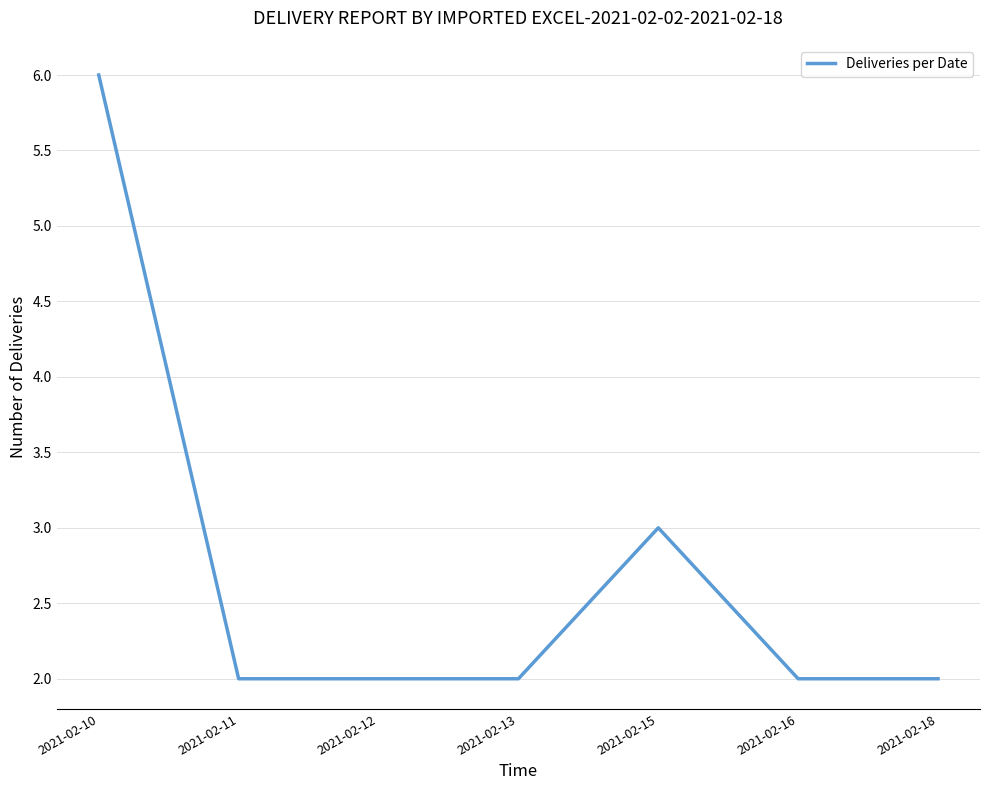

What is the average value?

3